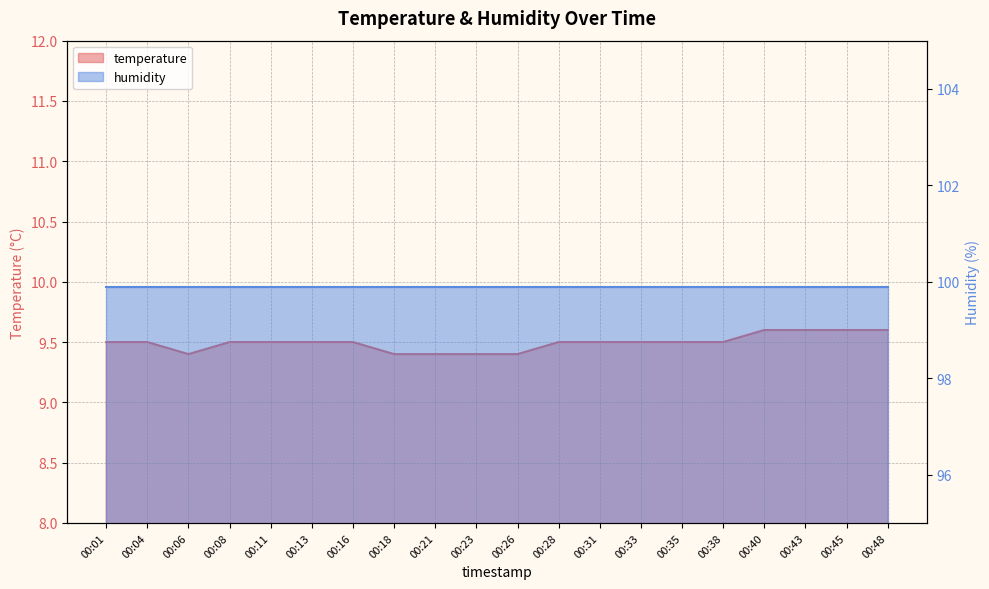

What is the difference between the values at 00:21 and 00:04?

0.1